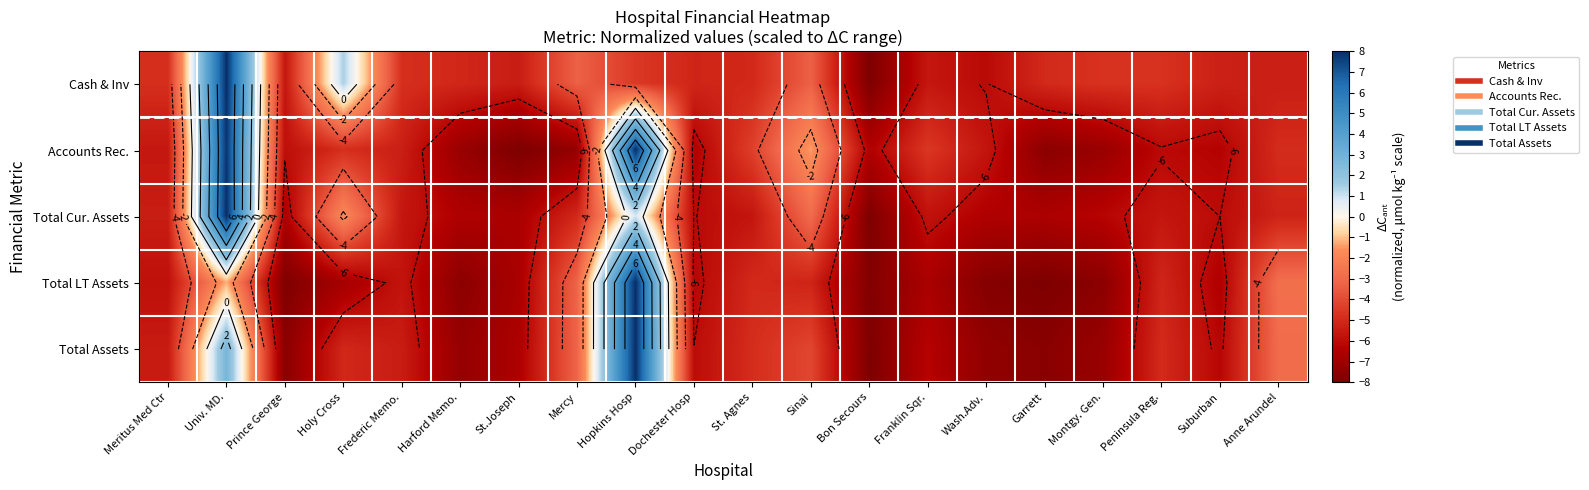

Which series changed the most between Meritus Med Ctr and Franklin Sqr.?

Accounts Rec.